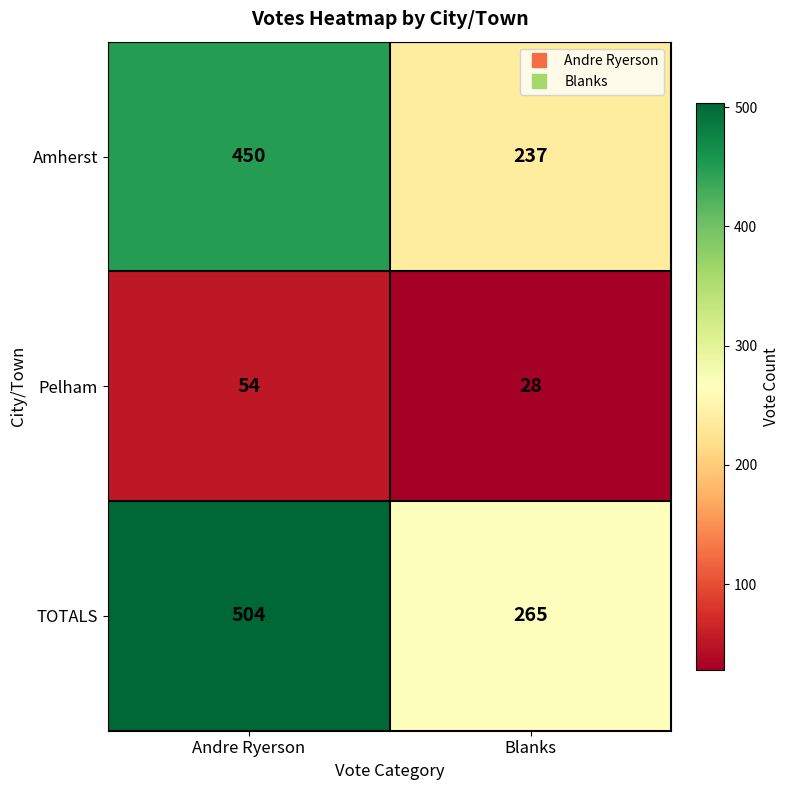

What is the total value across all series at Andre Ryerson?

1008